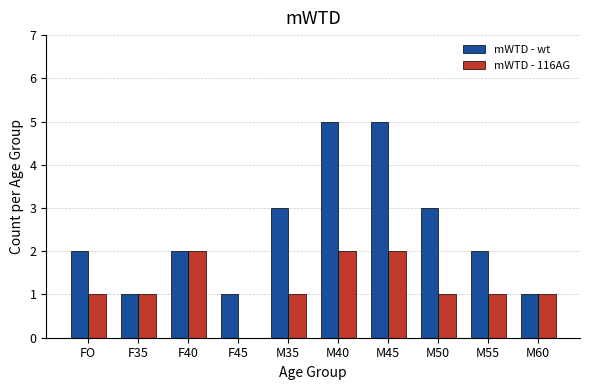

Reading right to left, extract all data points from this chart.

mWTD - wt: 1	2	3	5	5	3	1	2	1	2
mWTD - 116AG: 1	1	1	2	2	1	0	2	1	1